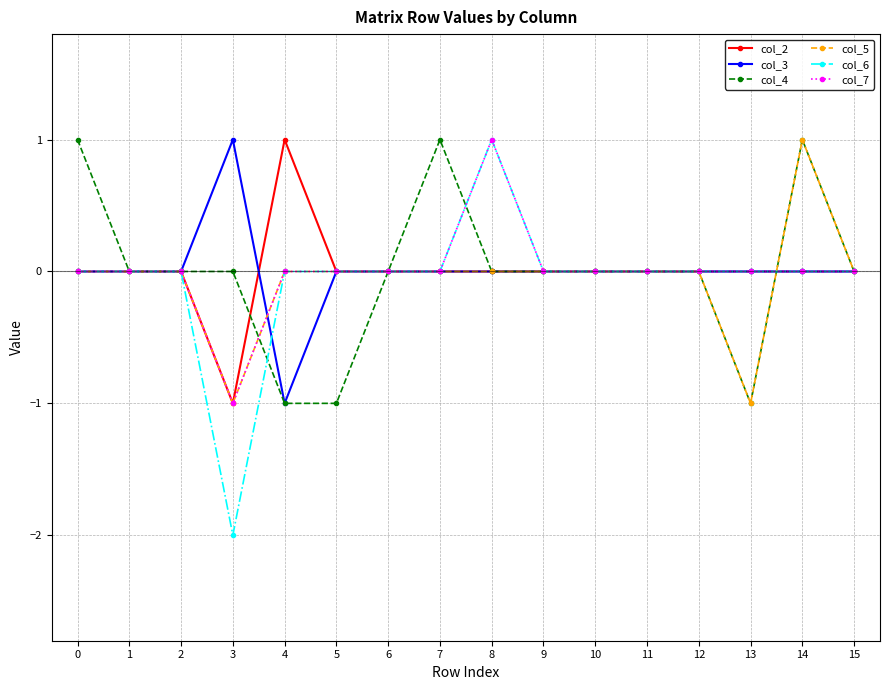

True or false: col_3 and col_7 cross at least once.

True